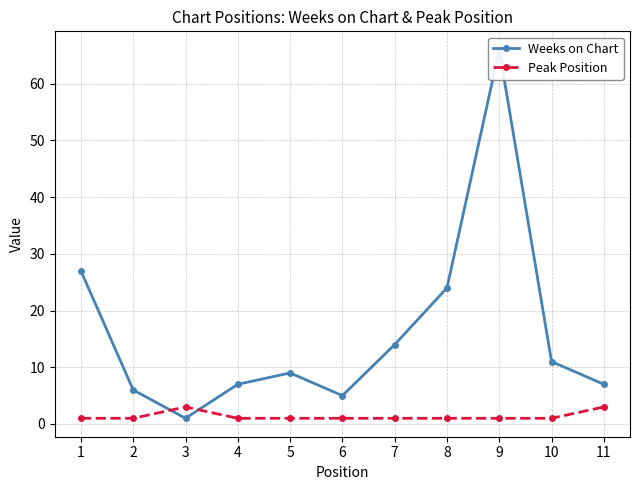

At which category does the chart reach its minimum across all series?

3